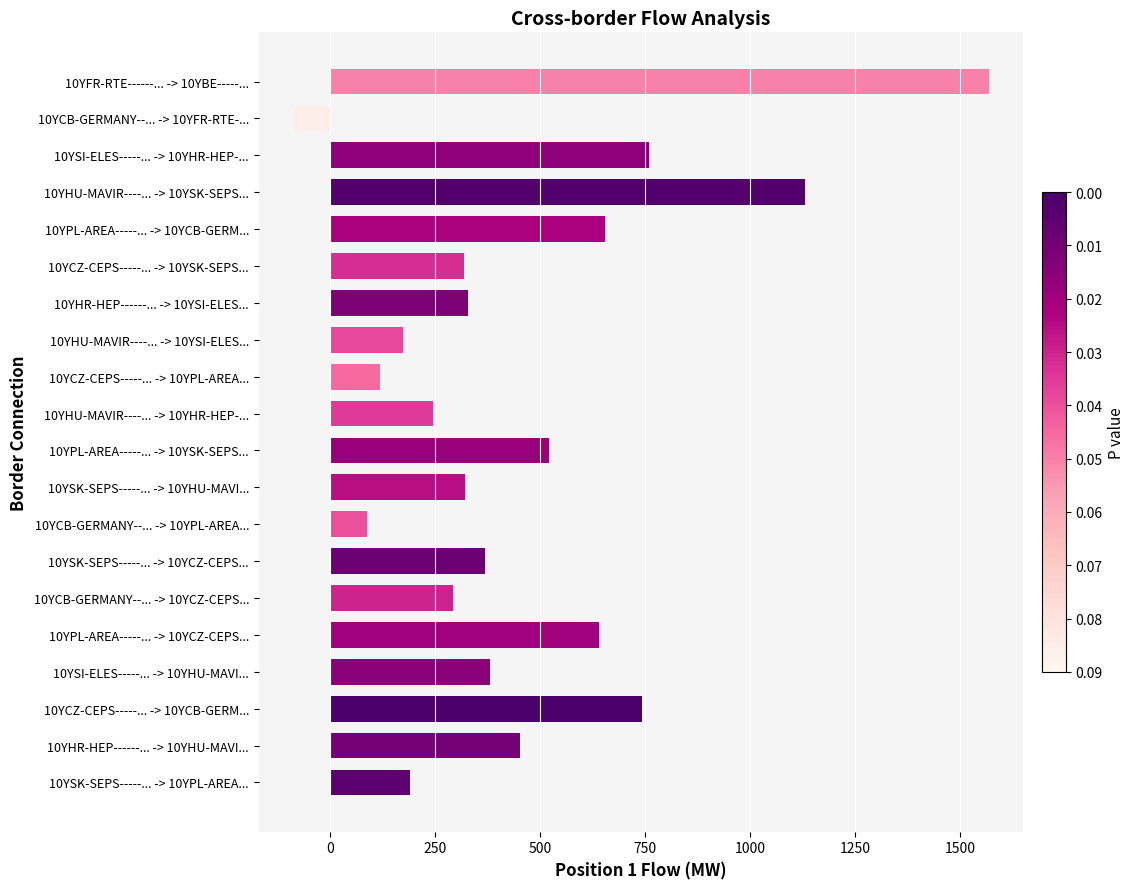

Approximately how many times larger is the value at 10YCB-GERMANY--... -> 10YCZ-CEPS... compared to 10YCZ-CEPS-----... -> 10YPL-AREA...?

2.5